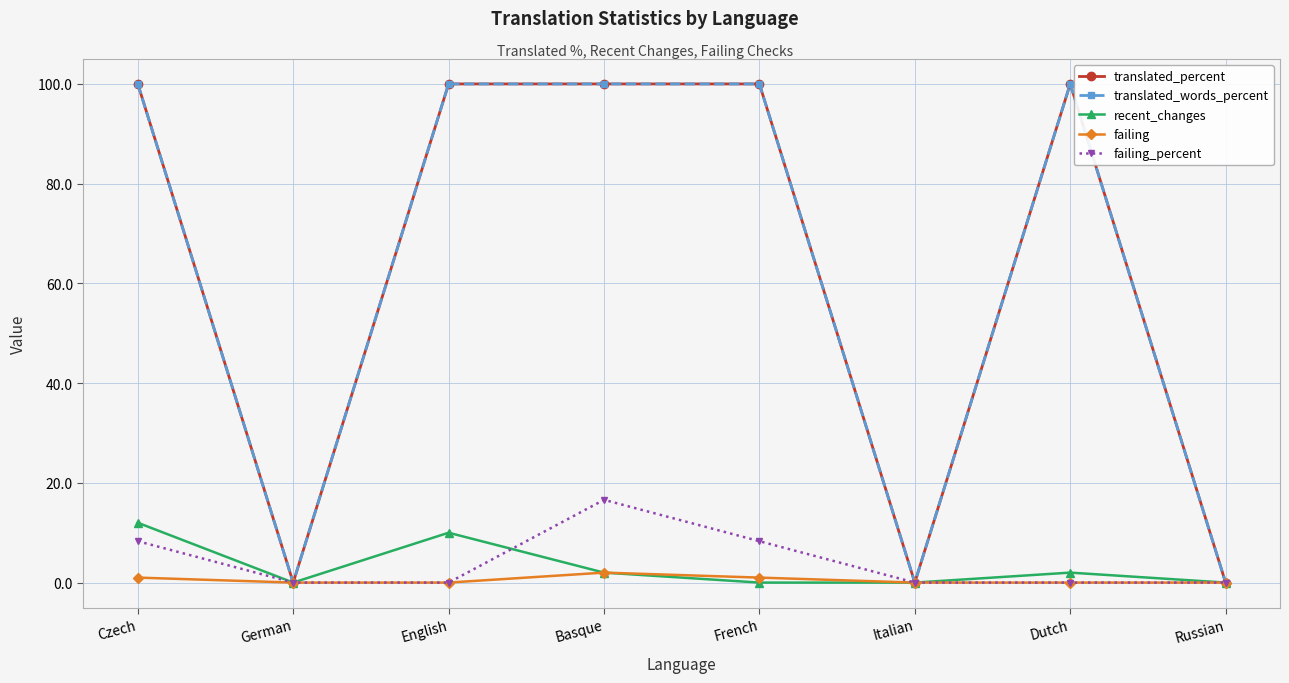

Is this an area chart (filled region under the line)?

No